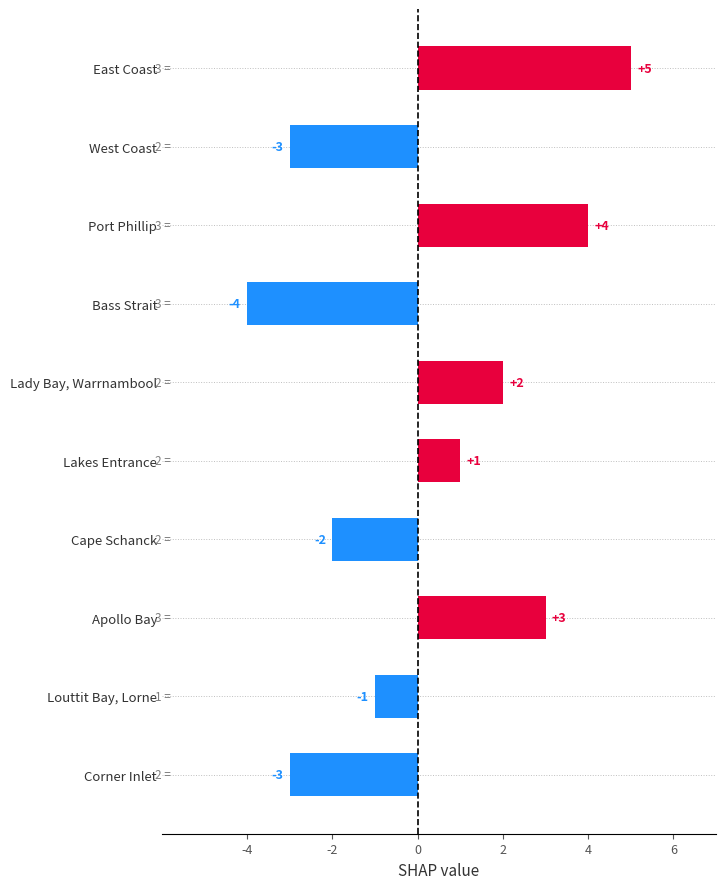

What is the sum of the values at West Coast and Louttit Bay, Lorne?

-4